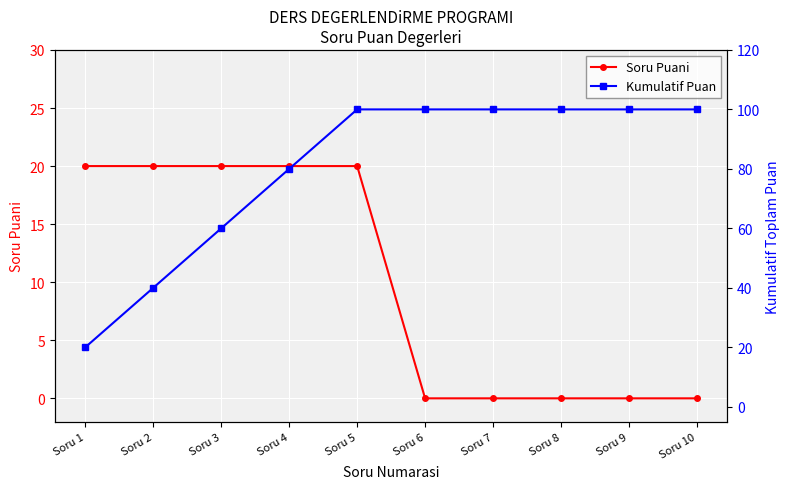

Reading right to left, what are all the values shown in this chart?

Soru Puani: 0	0	0	0	0	20	20	20	20	20
Kumulatif Puan: 100	100	100	100	100	100	80	60	40	20